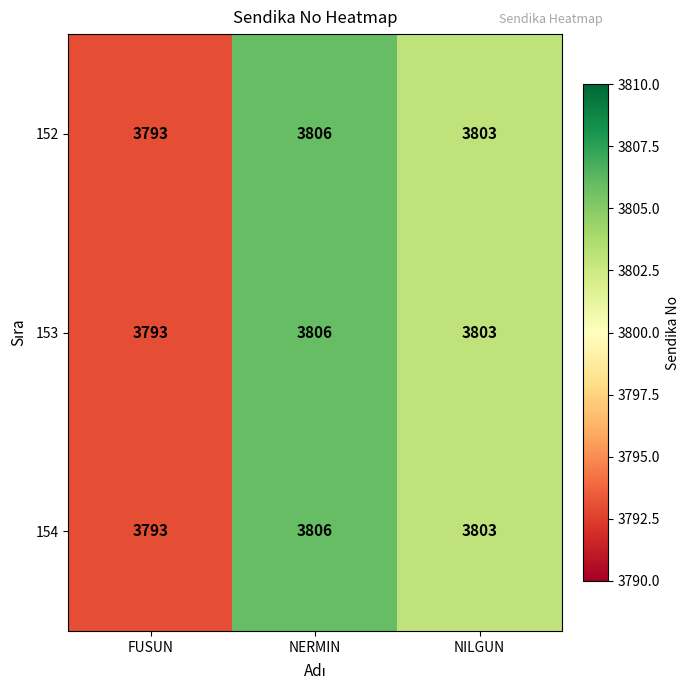

What is the sum of all 153 values?

11402